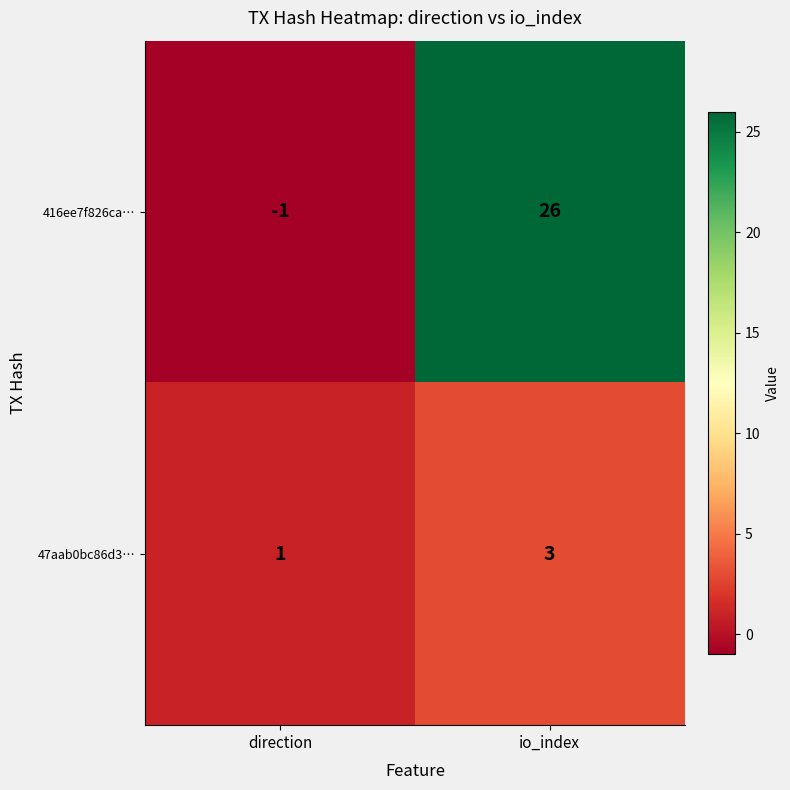

List the series in order of their peak value, highest first.

416ee7f826ca…, 47aab0bc86d3…